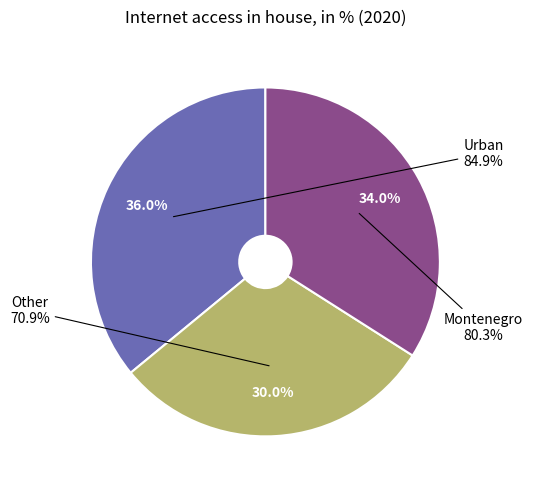

What is the total percentage of Urban and Other?

66.0%